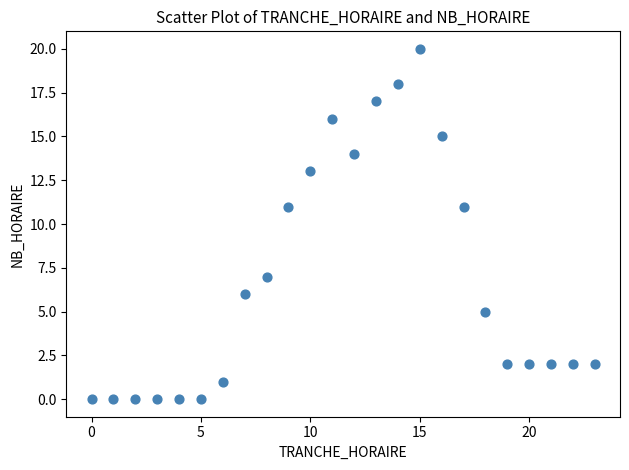

What is the range of Y values (max minus min)?

20